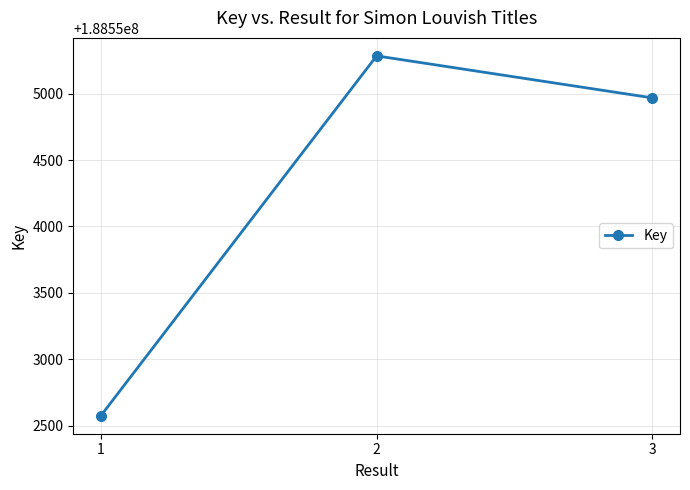

What is the ratio of the value at 2 to the value at 3?

1.0